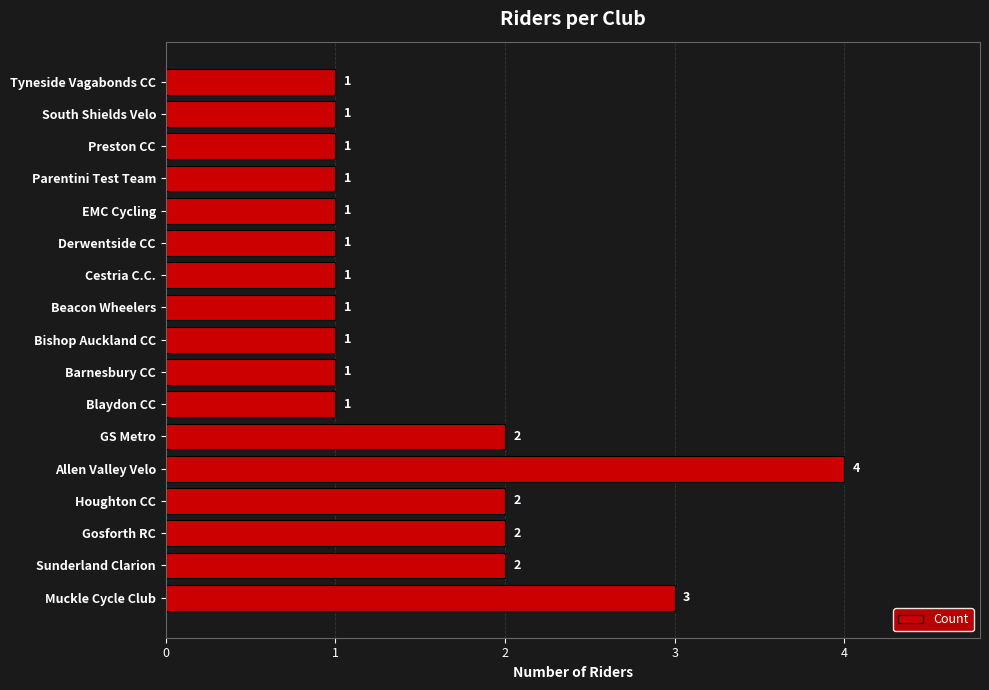

What is the smallest value displayed?

1